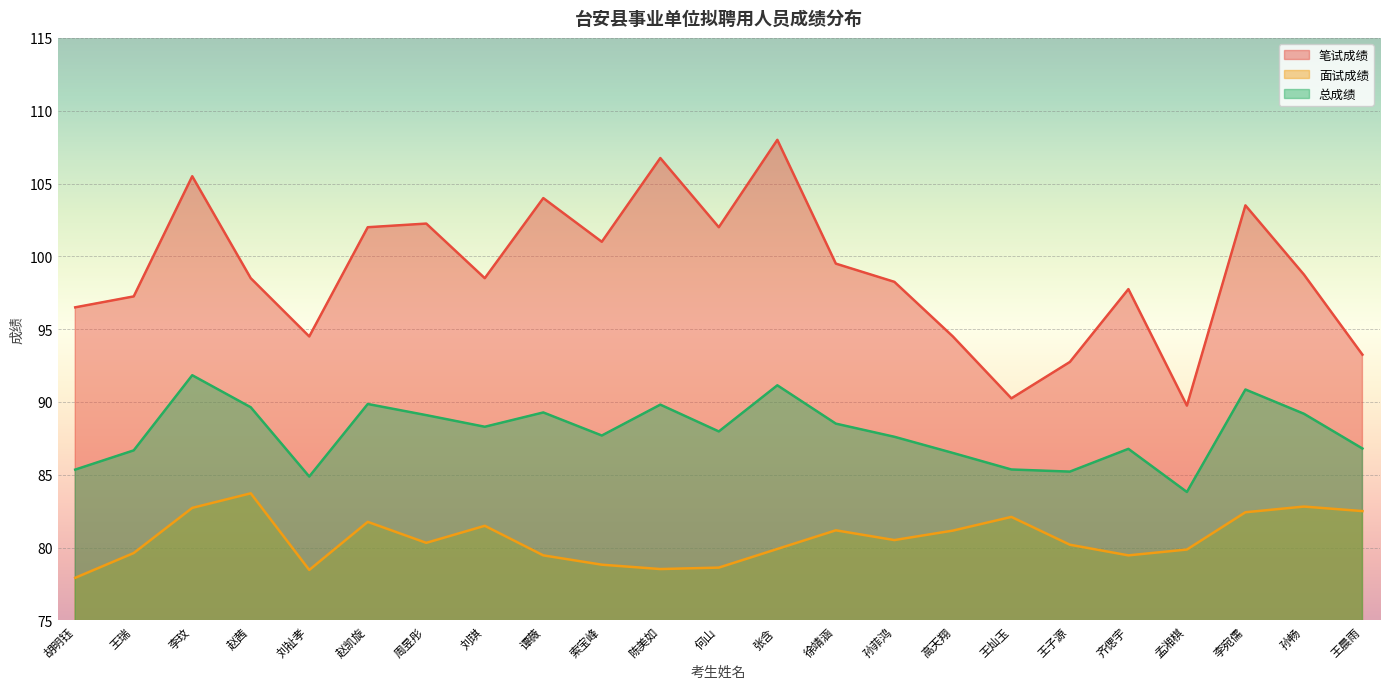

Which has a higher value, 王晨雨 or 孟湘棋?

王晨雨